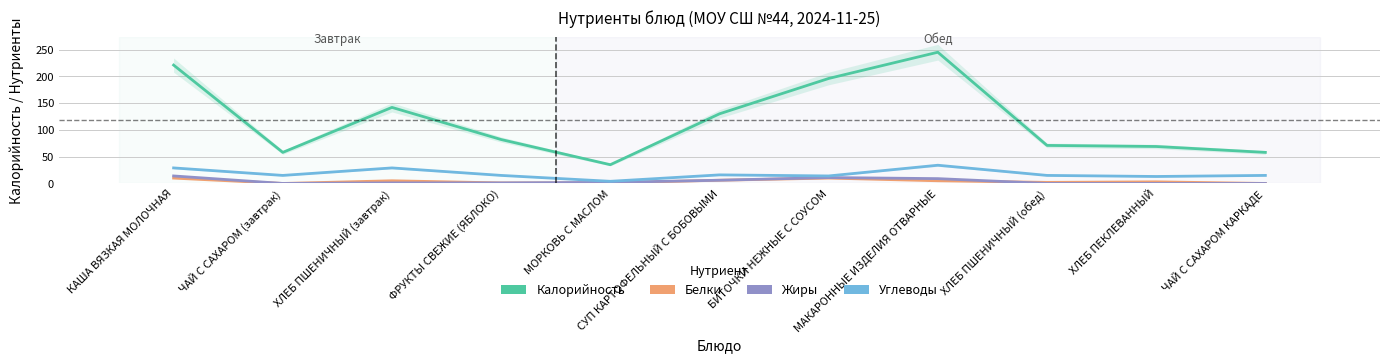

Does the chart have visible grid lines?

Yes